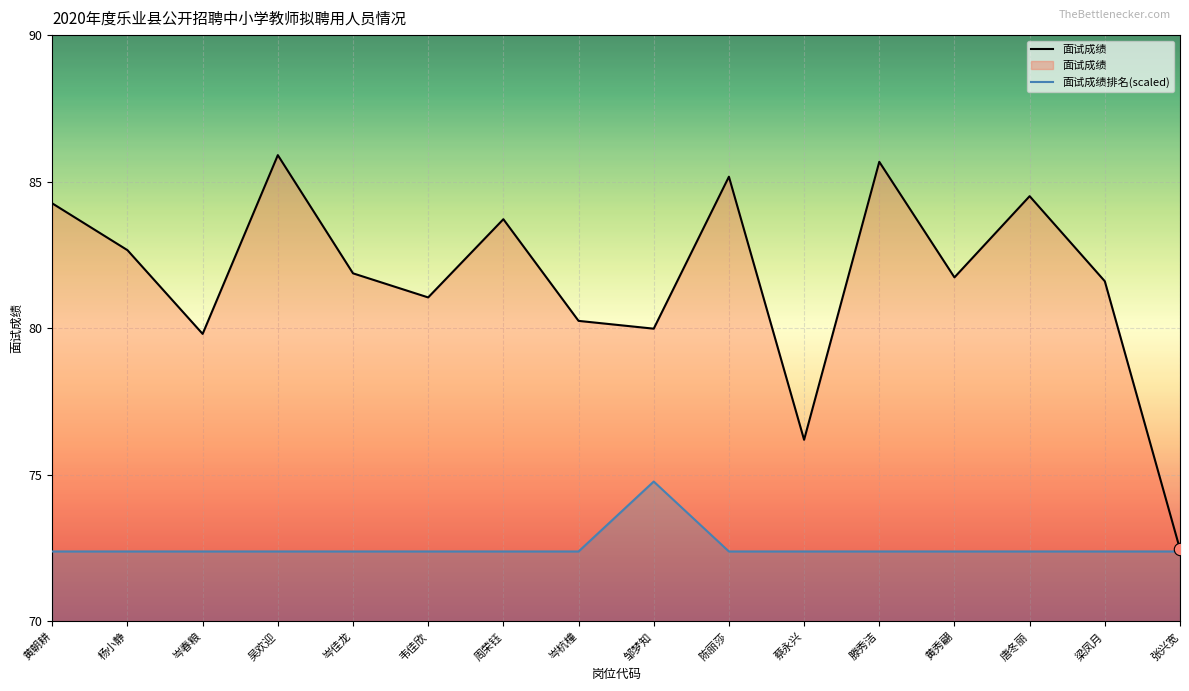

Which series contains the highest Y value?

面试成绩